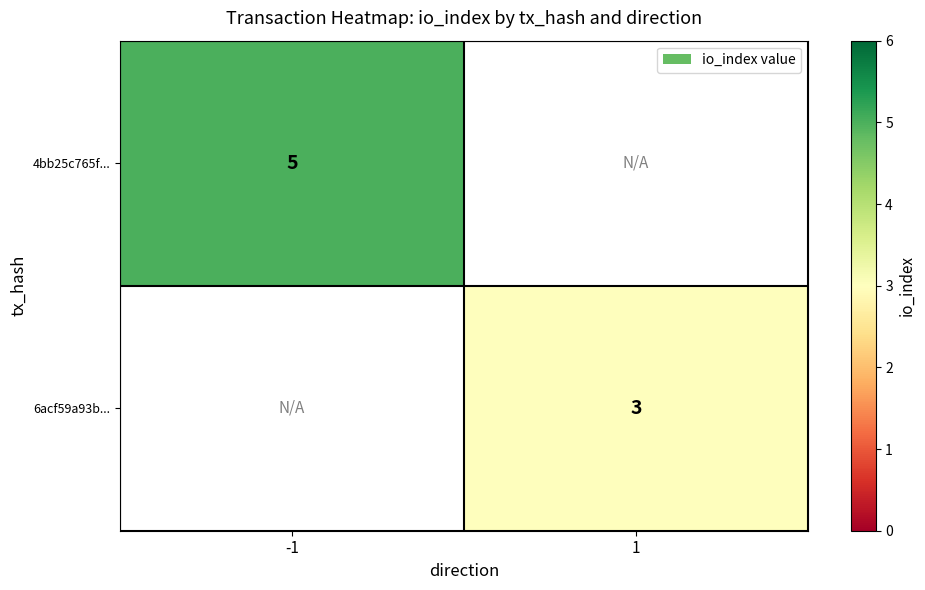

True or false: 4bb25c765f... has a value of 1 at -1.

False